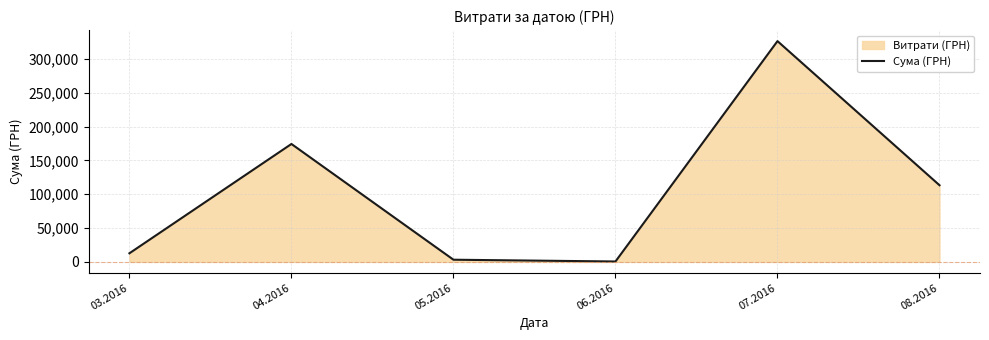

What is the label of the 3rd point from the left?

05.2016